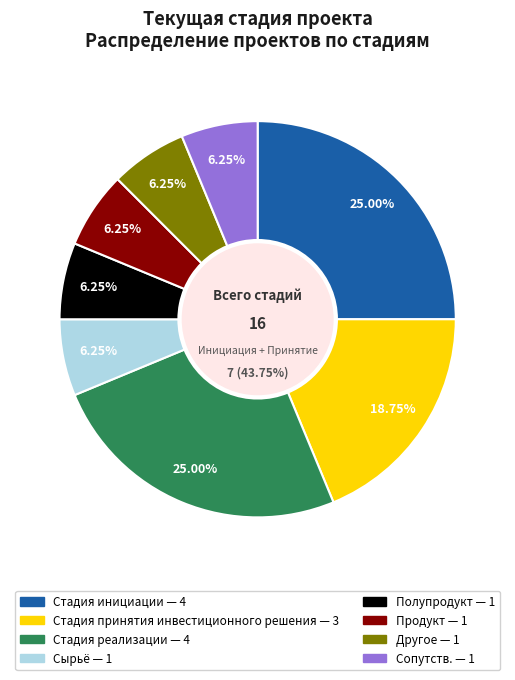

True or false: Другое accounts for 15% of the total.

False